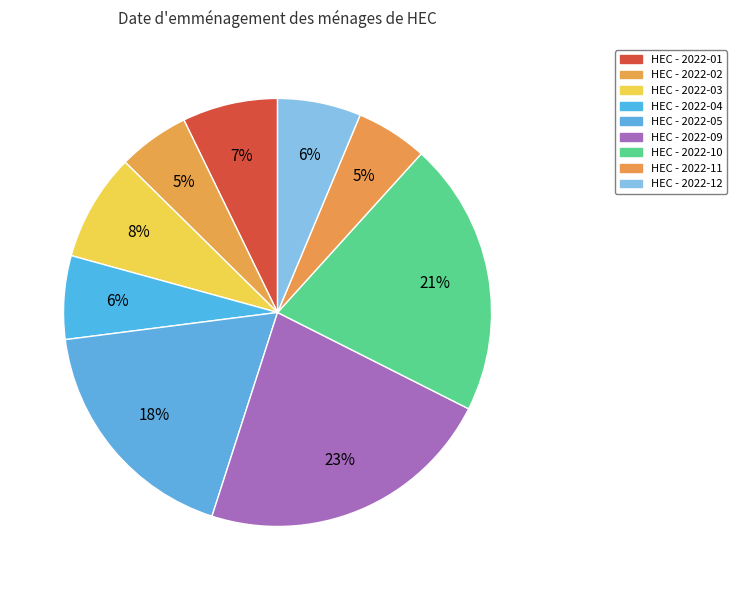

Which slice is the largest?

2022-09